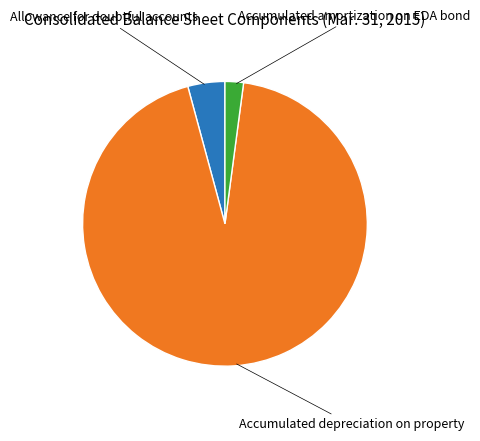

Is there a majority slice in this chart?

Yes